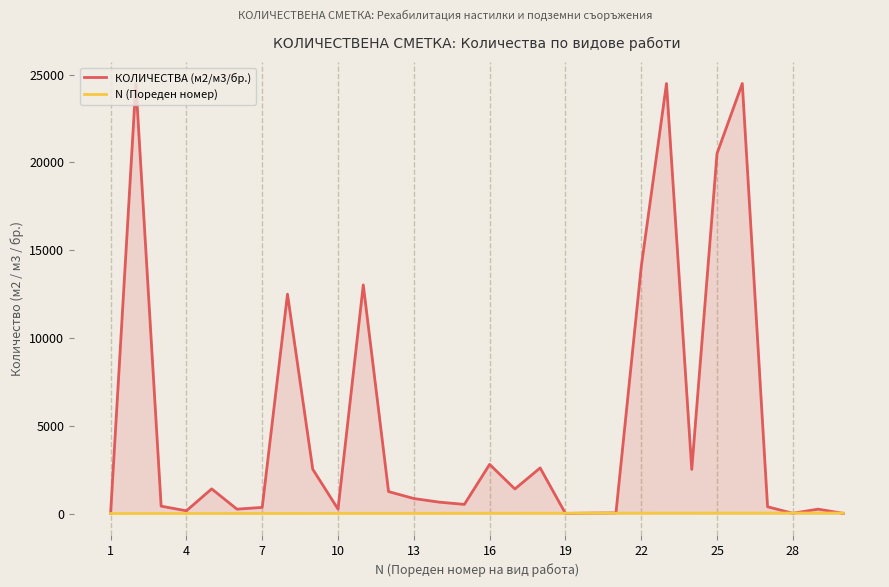

What is the total value across all series at 28?

43.4